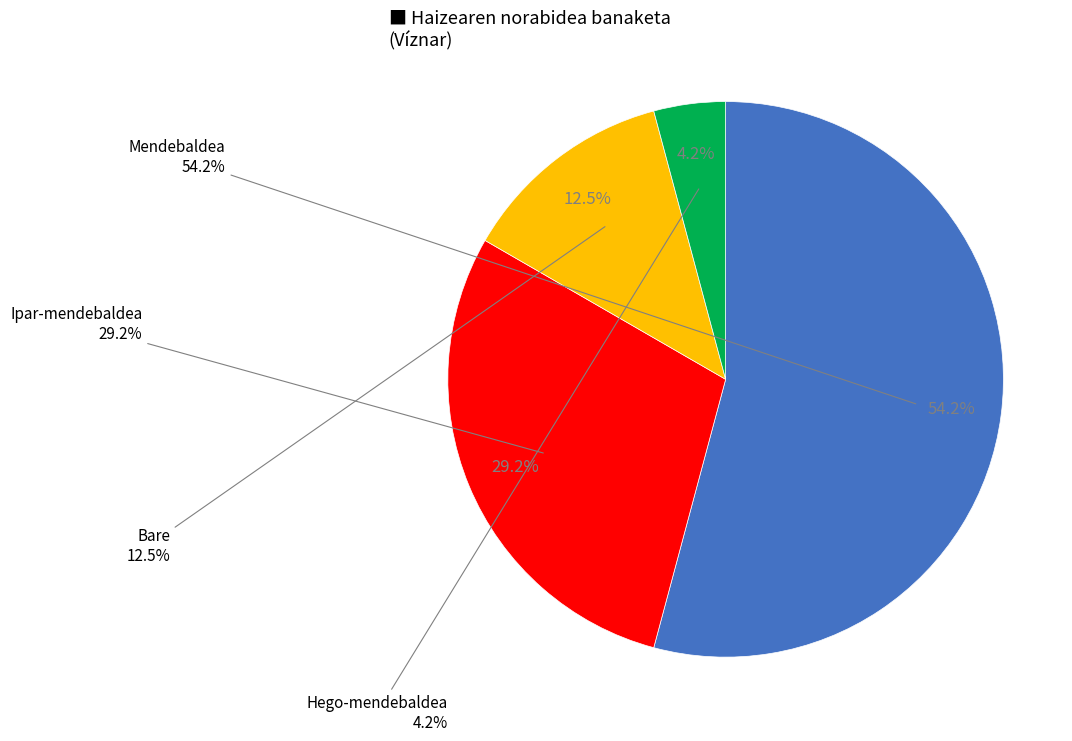

Rank the categories by value from highest to lowest.

Mendebaldea, Ipar-mendebaldea, Bare, Hego-mendebaldea